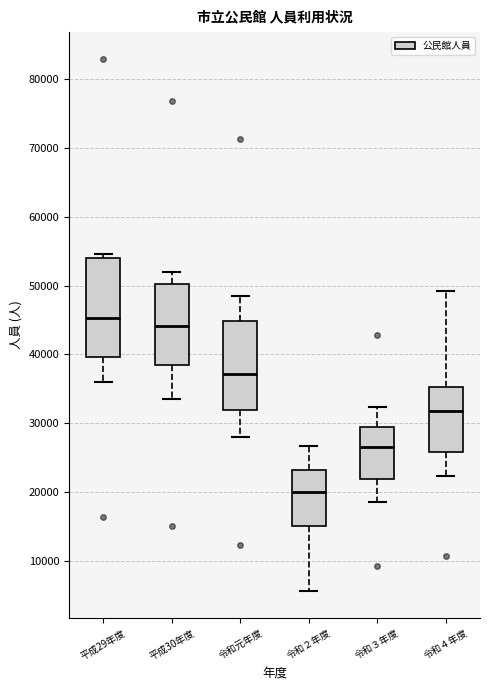

Where does the lower whisker of the box for 令和元年度 end on the y-axis? The values are not printed on the chart, so give them approximately, as read against the axis.

28000